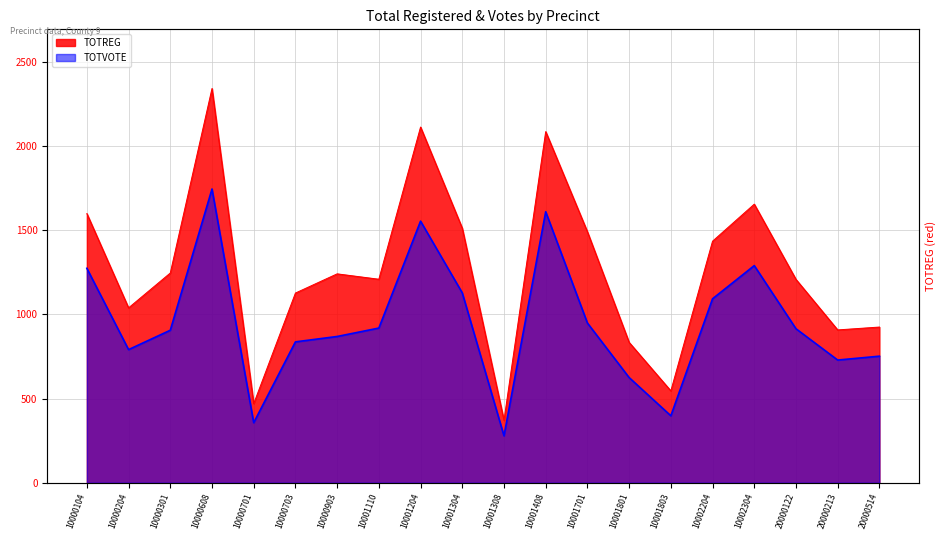

What is the sum of the TOTVOTE values at 10000608 and 10001408?

3355